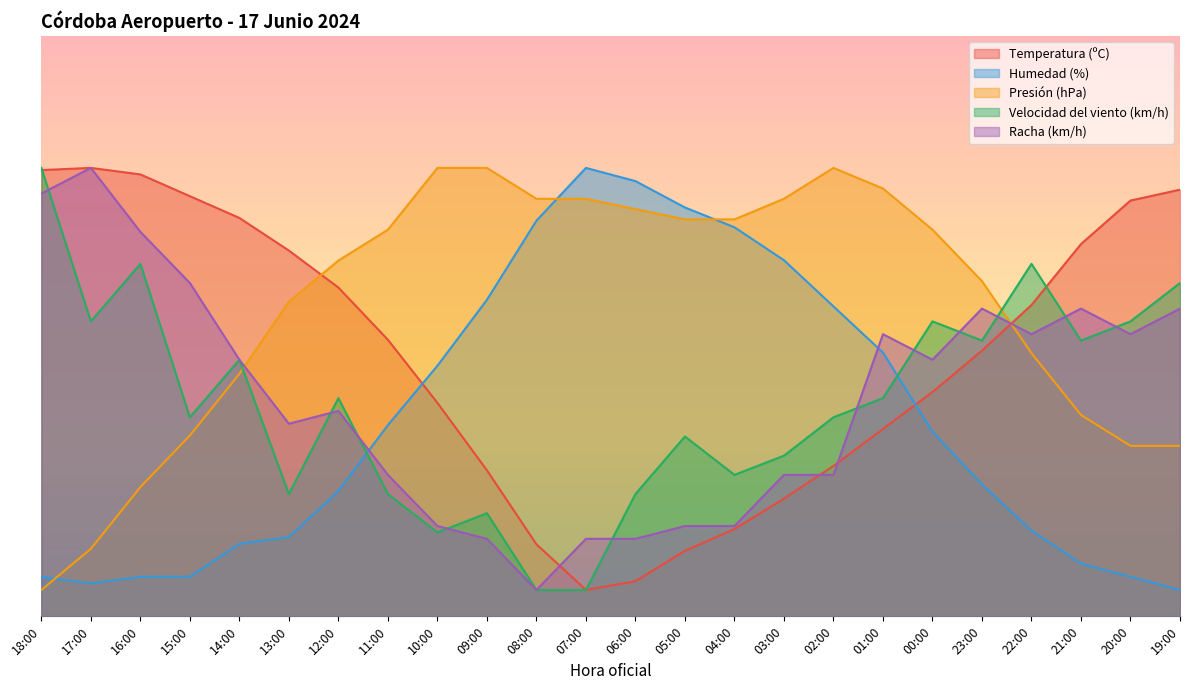

Reading right to left, what are all the values shown in this chart?

Temperatura (ºC): 80.9	78.8	70.6	59.0	50.4	42.5	35.5	28.5	22.3	16.5	12.4	6.6	5.0	13.7	27.7	40.5	52.4	62.3	69.3	75.5	79.6	83.8	85.0	84.6
Humedad (%): 5.0	7.5	10.0	16.2	25.0	35.0	50.0	58.8	67.5	73.8	77.5	82.5	85.0	75.0	60.0	47.5	36.2	23.8	15.0	13.8	7.5	7.5	6.2	7.5
Presión (hPa): 32.3	32.3	38.2	49.9	63.5	73.3	81.1	85.0	79.1	75.2	75.2	77.2	79.1	79.1	85.0	85.0	73.3	67.4	59.6	46.0	34.3	24.5	12.8	5.0
Velocidad del viento (km/h): 63.2	55.9	52.3	66.8	52.3	55.9	41.4	37.7	30.5	26.8	34.1	23.2	5.0	5.0	19.5	15.9	23.2	41.4	23.2	48.6	37.7	66.8	55.9	85.0
Racha (km/h): 58.3	53.5	58.3	53.5	58.3	48.6	53.5	26.8	26.8	17.1	17.1	14.7	14.7	5.0	14.7	17.1	26.8	38.9	36.5	48.6	63.2	72.9	85.0	80.2